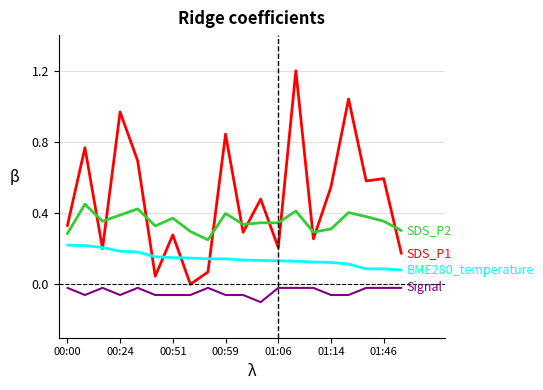

What is the greatest value displayed?

1.2